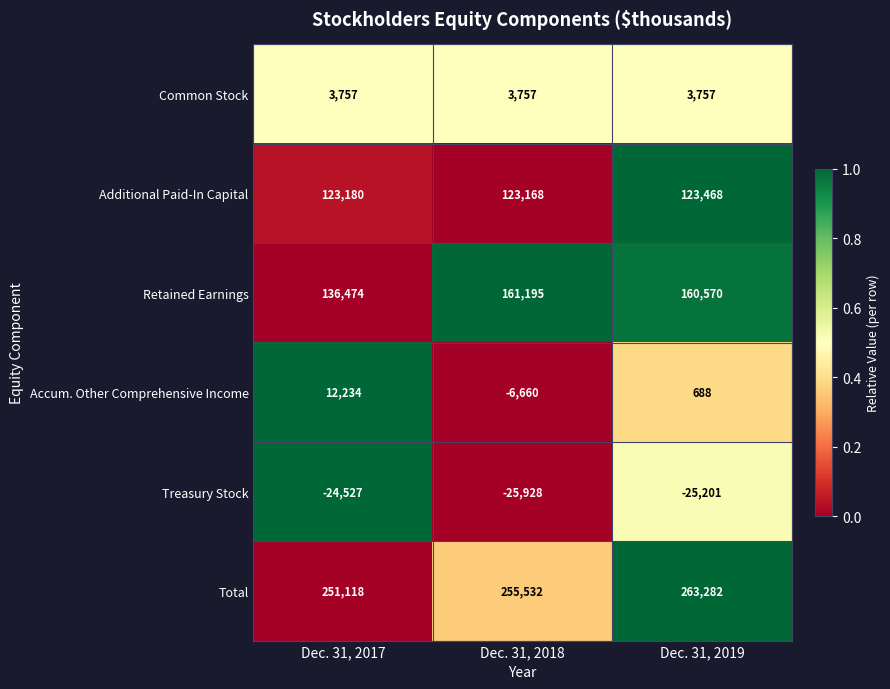

Rank the series by their maximum value, from highest to lowest.

Total, Retained Earnings, Additional Paid-In Capital, Accum. Other Comprehensive Income, Common Stock, Treasury Stock